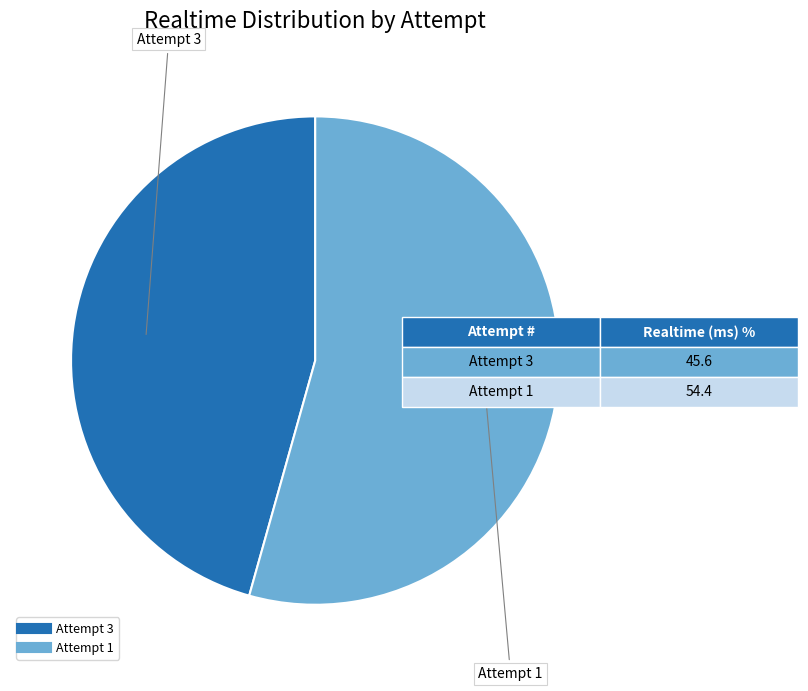

Which has a higher value, Attempt 3 or Attempt 1?

Attempt 1